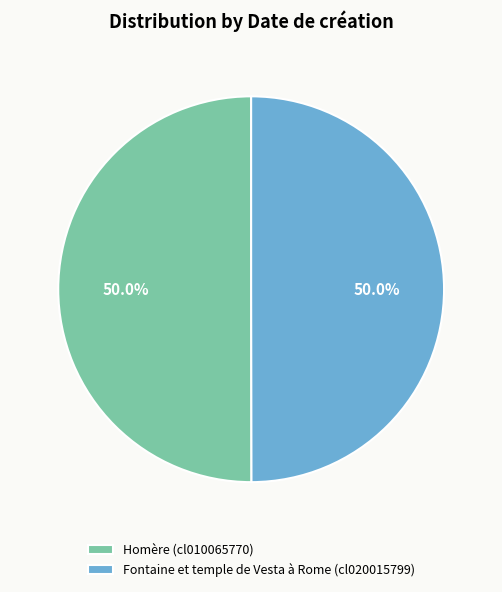

Count the number of slices in the pie.

2